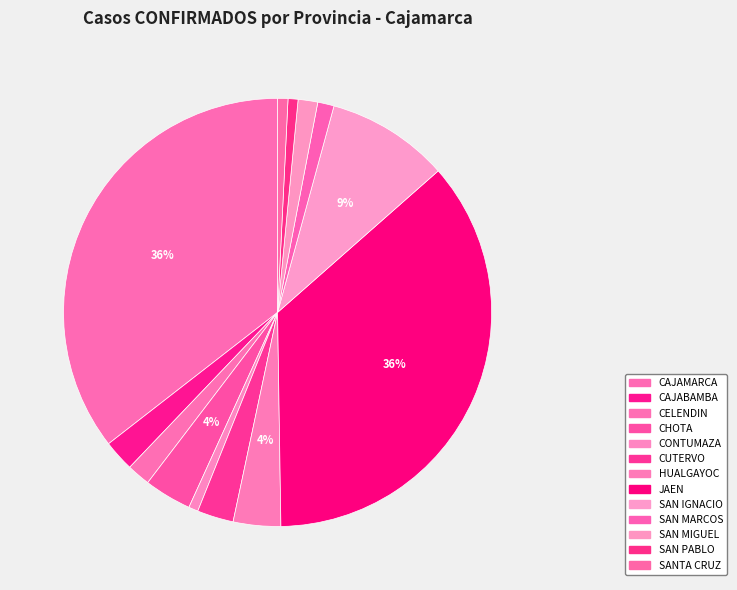

Rank the categories by value from lowest to highest.

CONTUMAZA, SAN PABLO, SANTA CRUZ, SAN MARCOS, SAN MIGUEL, CELENDIN, CAJABAMBA, CUTERVO, CHOTA, HUALGAYOC, SAN IGNACIO, CAJAMARCA, JAEN